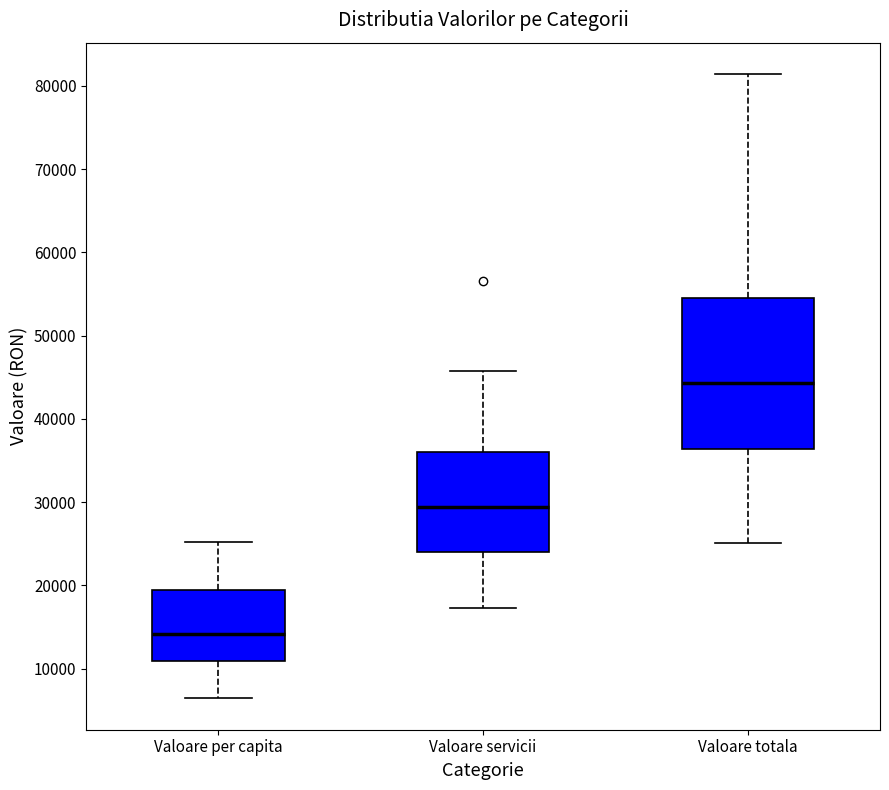

Which box is the tallest, from its lower edge to its upper edge?

Valoare totala